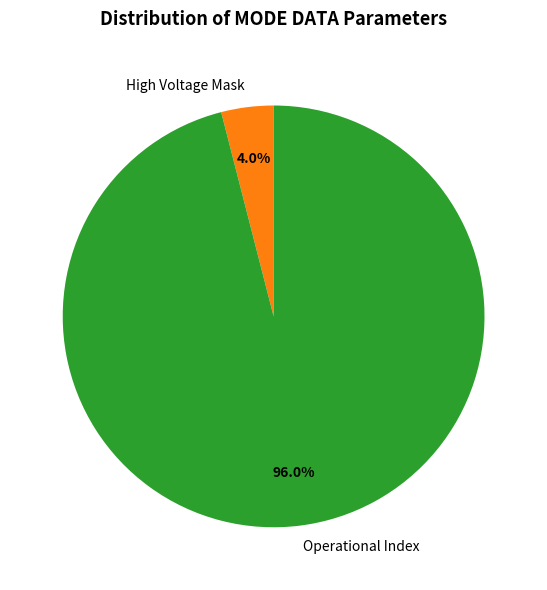

Which slice is the largest?

Operational Index